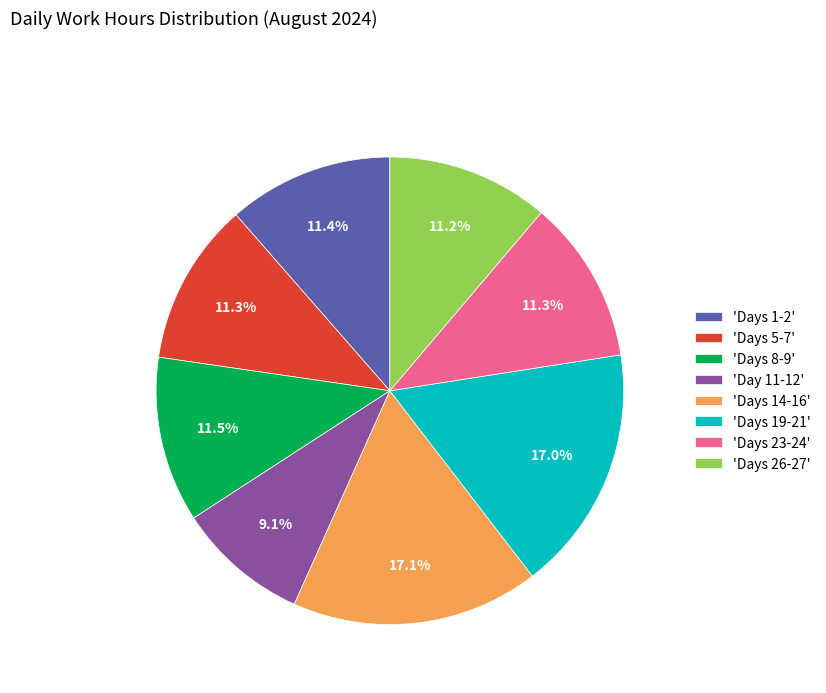

Do 'Days 19-21' and 'Days 1-2' together represent more than half of the pie?

No